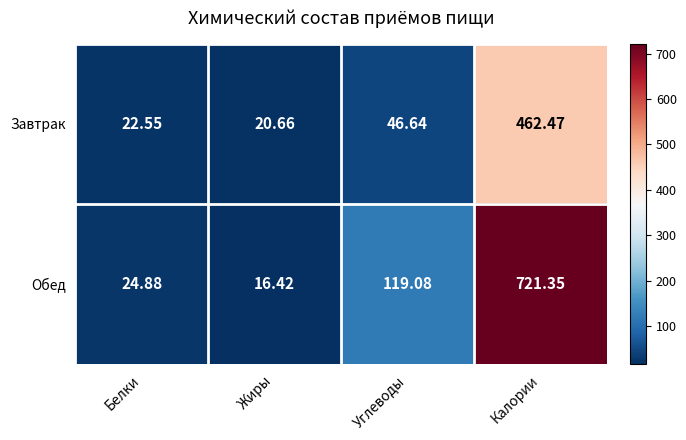

Which series has the largest total across all categories?

Обед